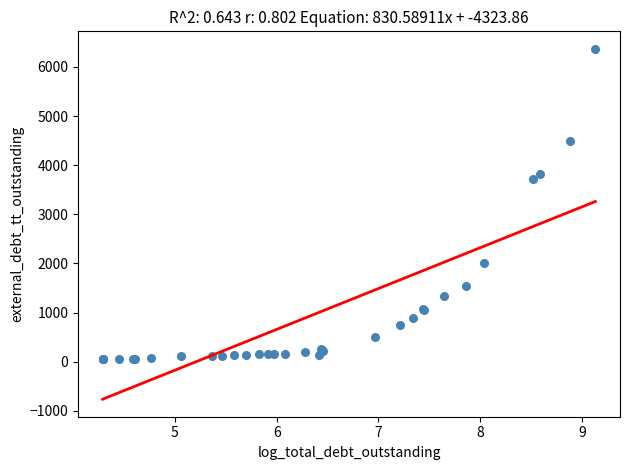

What Y value in the scatter plot is closest to 3213?

3719.6